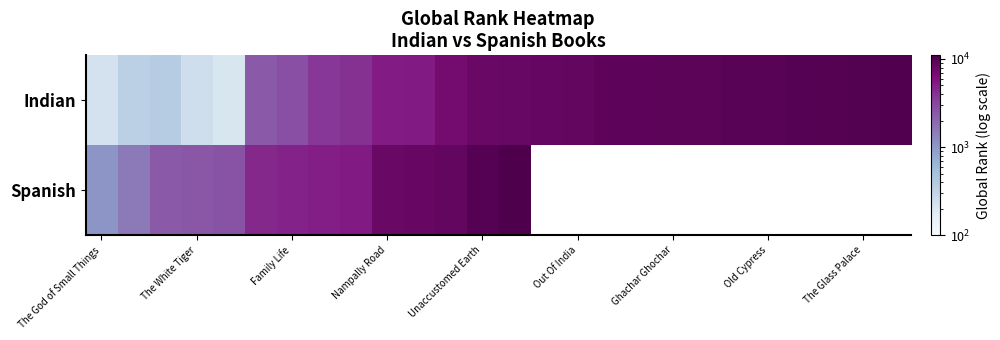

At how many categories does at least one series exceed 6903?

17